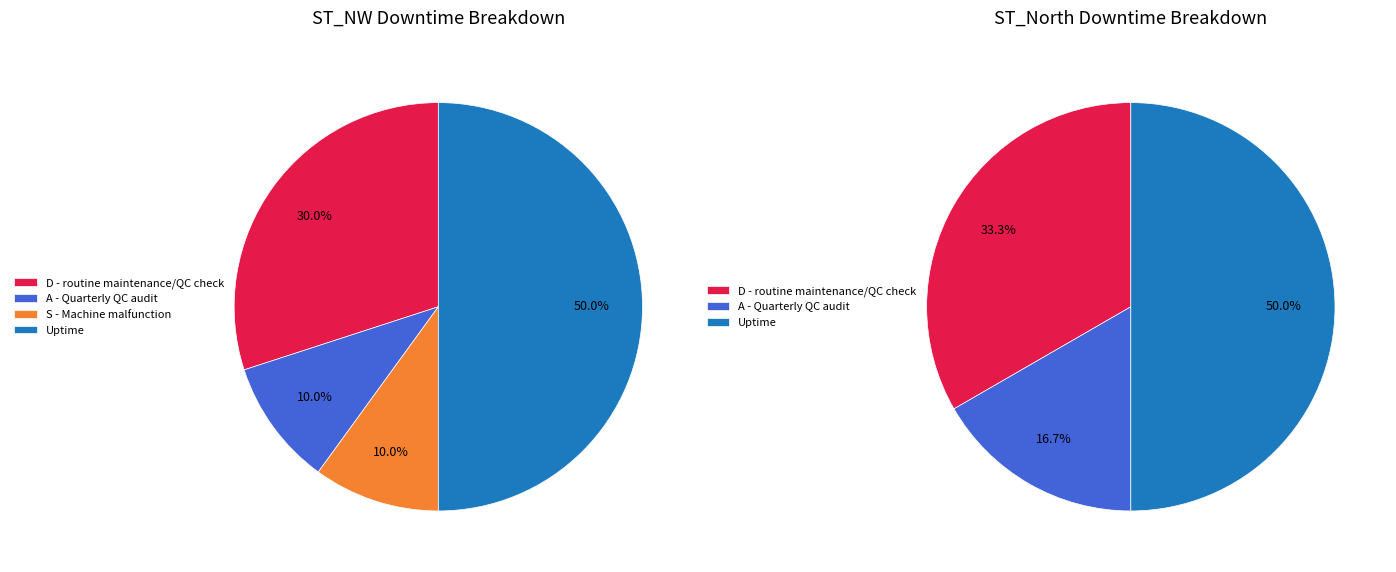

Is it true that W - Bad weather is 0% of the pie?

True